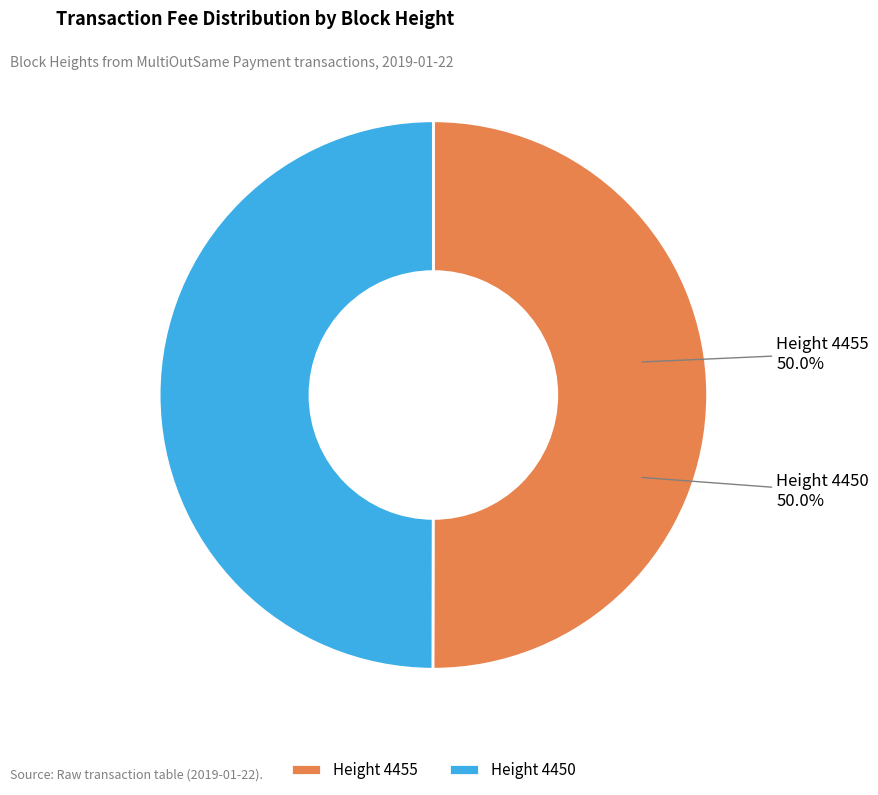

Approximately how many times larger is the value at Height 4455 compared to Height 4450?

1.0